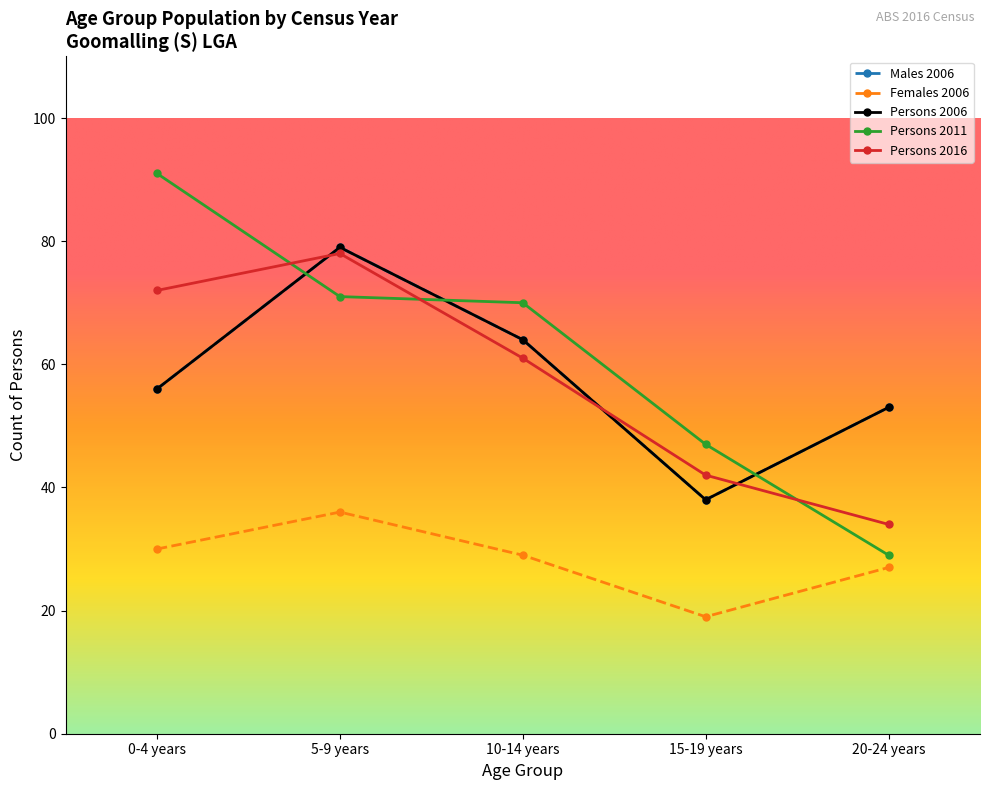

What value does the Persons 2011 series have at 10-14 years?

70